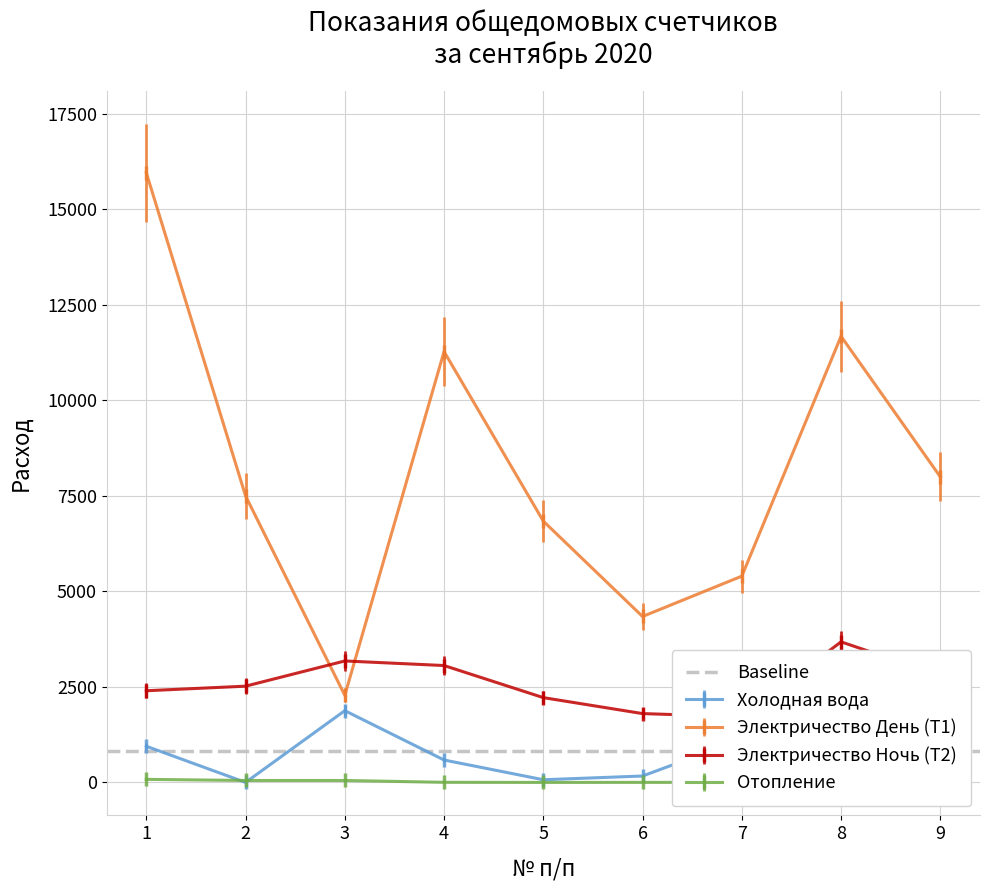

What is the value of the Электричество День (Т1) point at the 2nd from the left?

7500